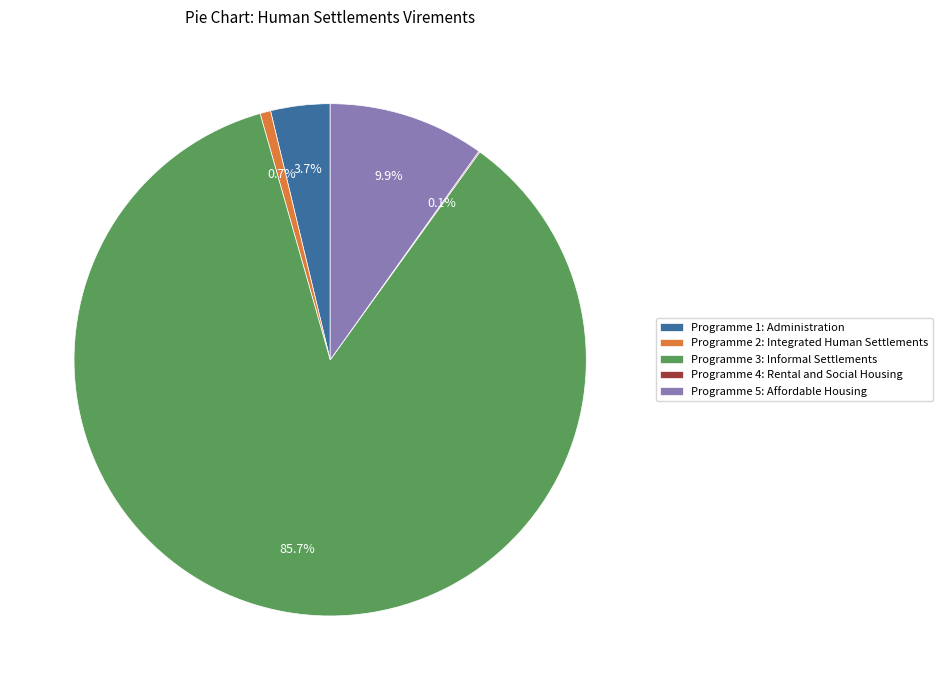

Which category accounts for the majority?

Programme 3: Informal Settlements